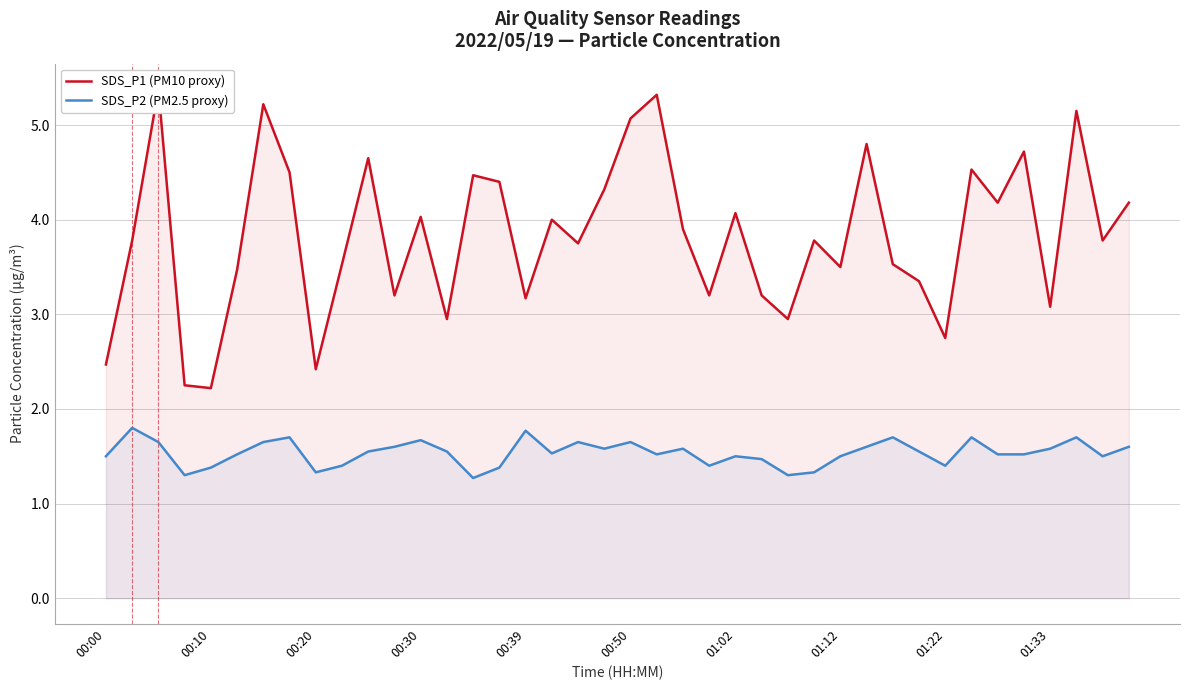

Which series has the largest total across all categories?

SDS_P1 (PM10 proxy)